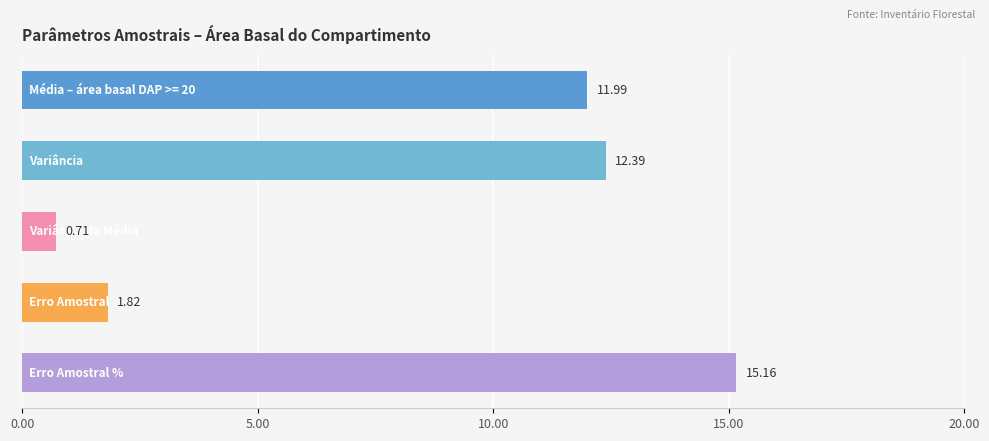

What is the average value?

8.4